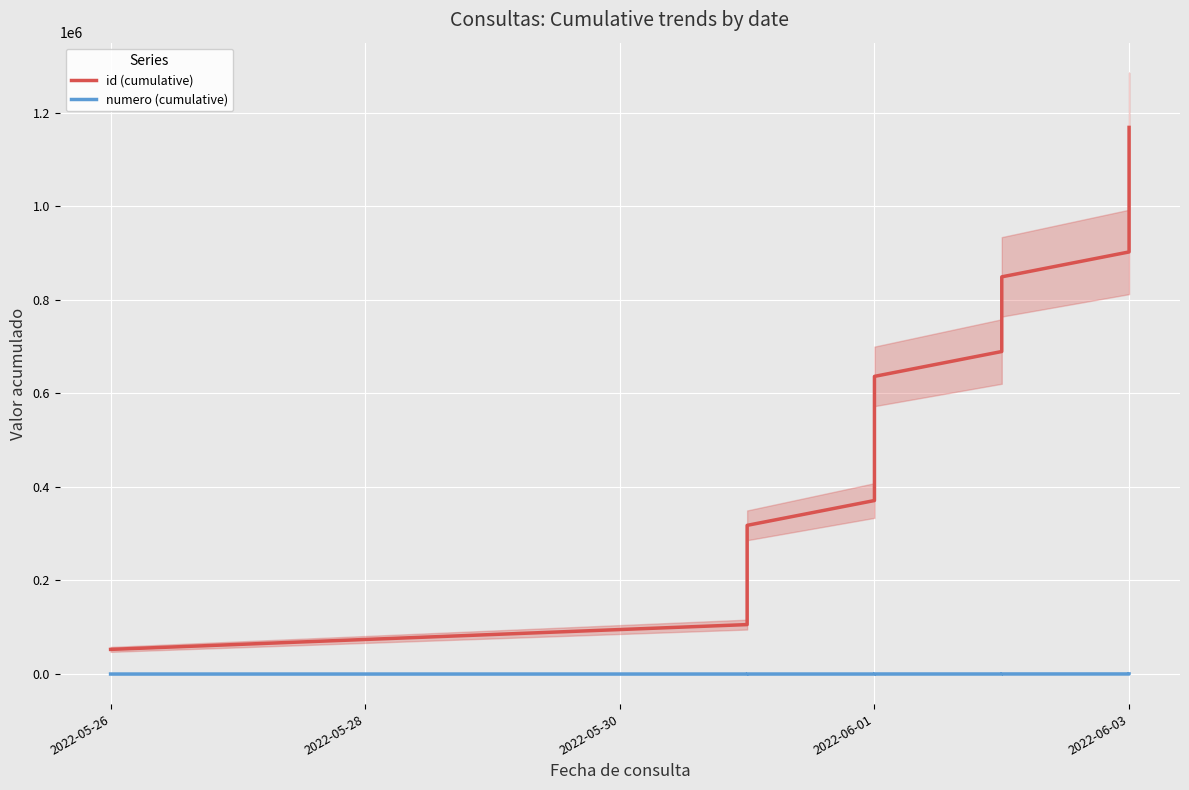

What is the minimum value shown in the chart?

1